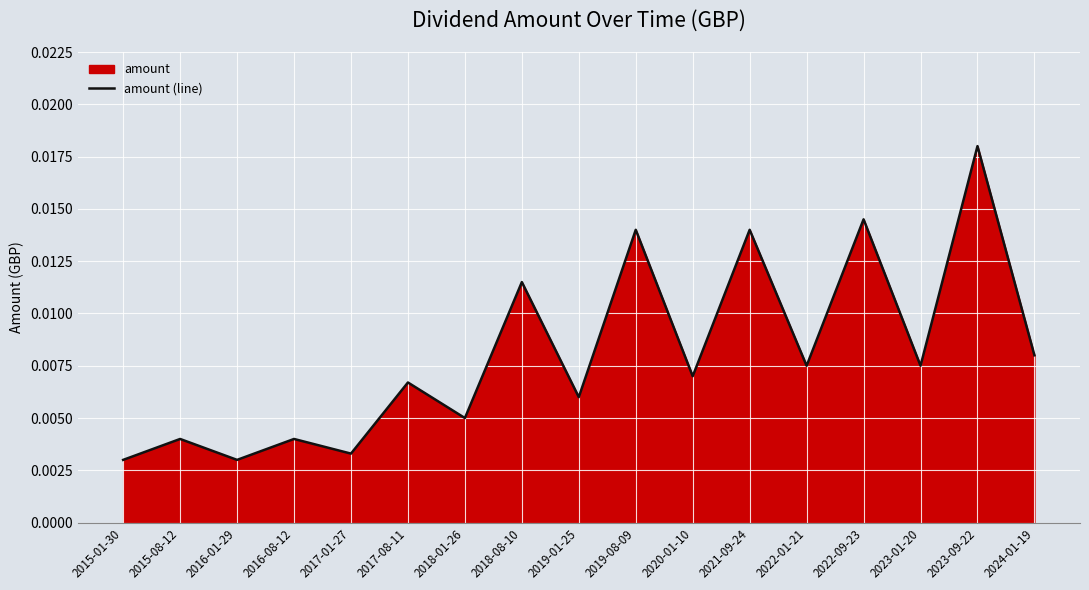

Where is the data nearest to the value 0?

2015-01-30